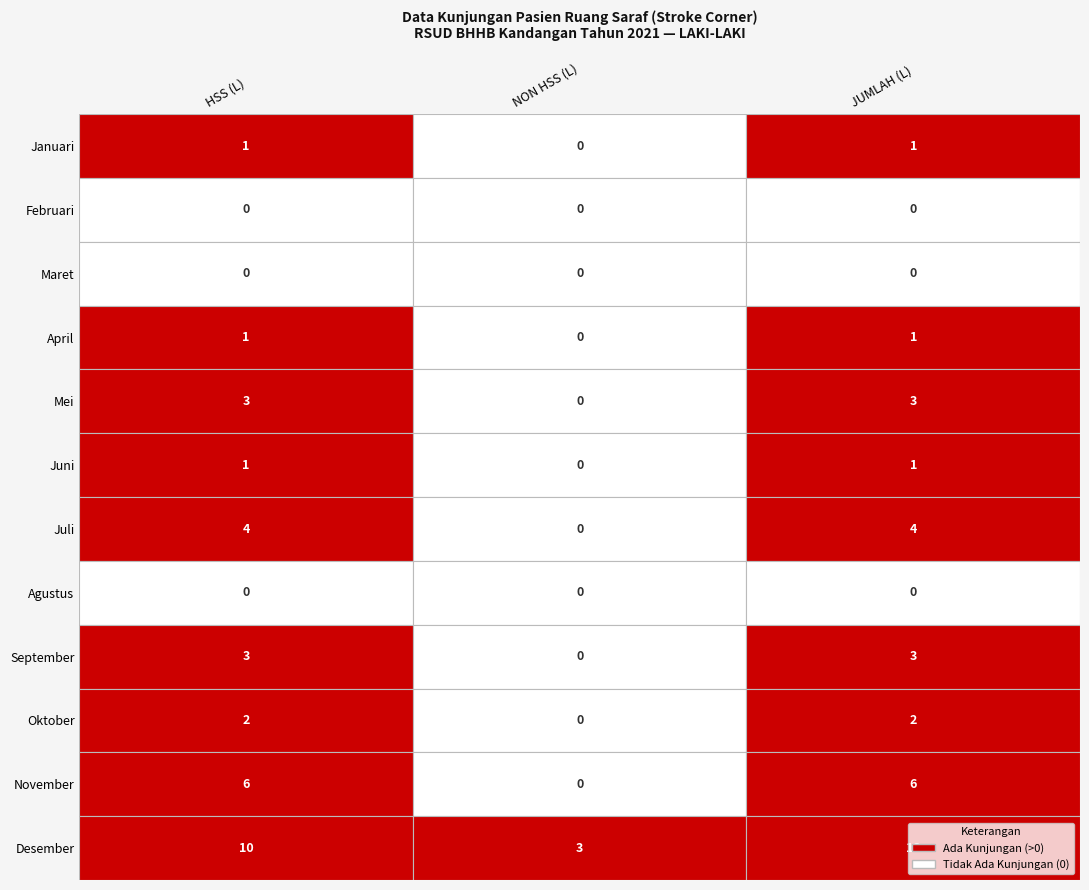

Reading right to left, what are all the values shown in this chart?

Januari: 1	0	1
Februari: 0	0	0
Maret: 0	0	0
April: 1	0	1
Mei: 3	0	3
Juni: 1	0	1
Juli: 4	0	4
Agustus: 0	0	0
September: 3	0	3
Oktober: 2	0	2
November: 6	0	6
Desember: 13	3	10